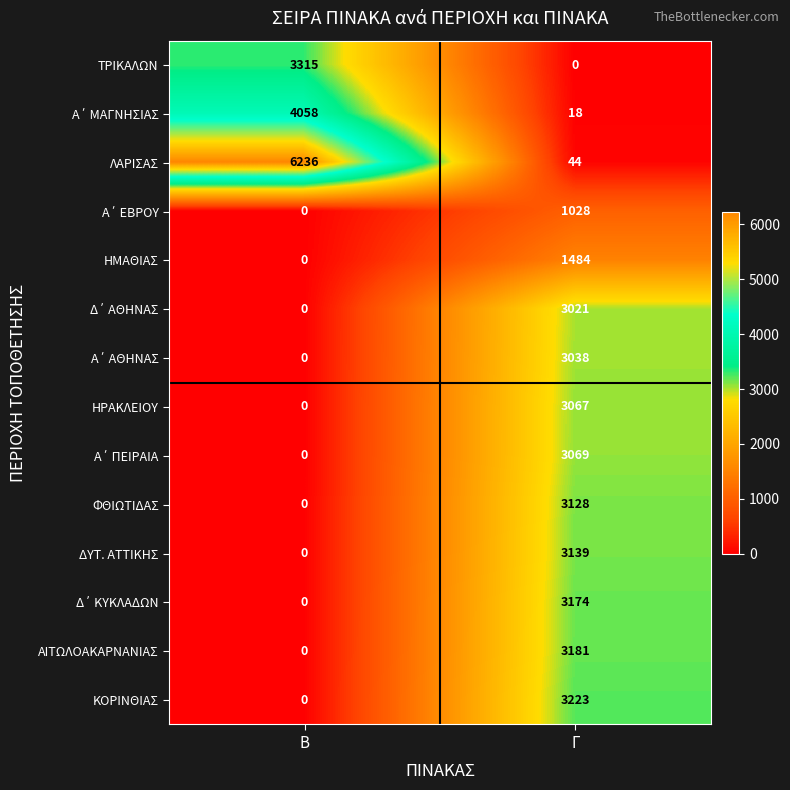

What value does the ΚΟΡΙΝΘΙΑΣ series have at Γ?

3223